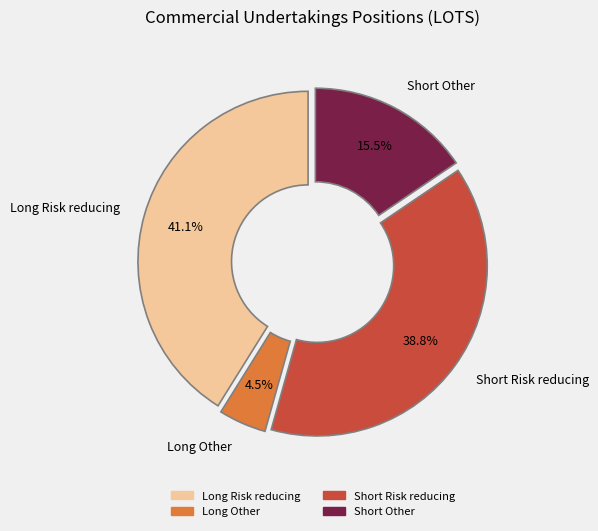

Approximately how many times larger is the value at Long Risk reducing compared to Short Risk reducing?

1.1